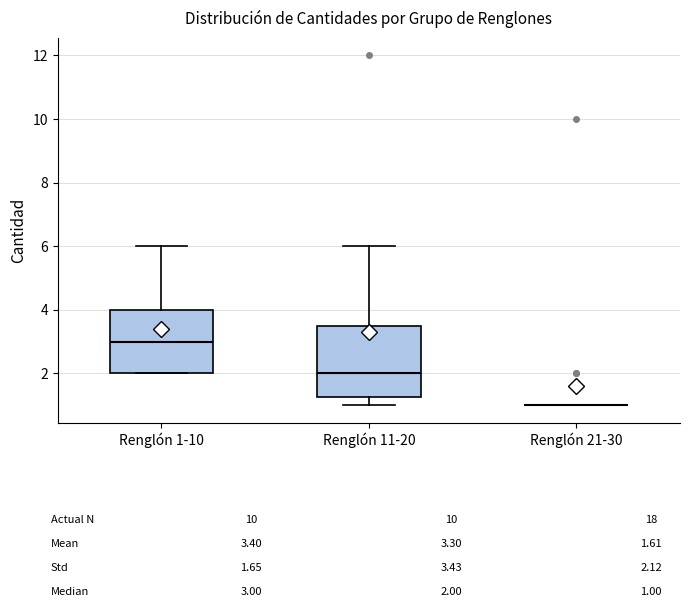

Comparing the boxes themselves (not the whiskers), which one is the tallest?

Renglón 11-20